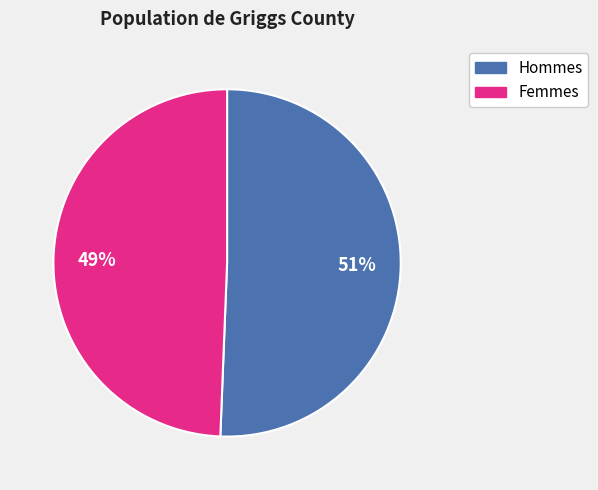

Is there a majority slice in this chart?

Yes